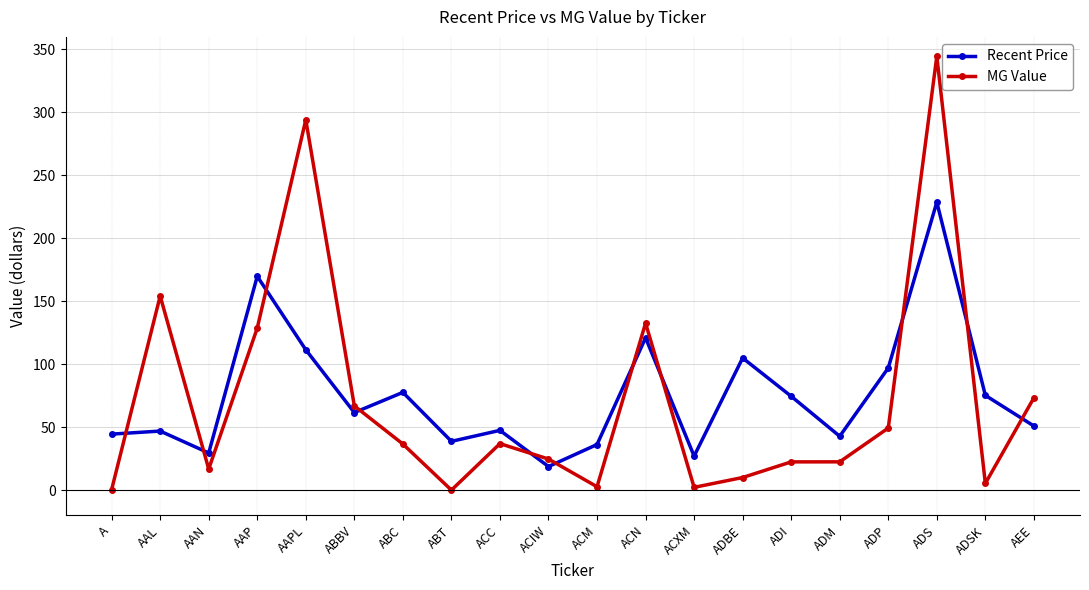

Which series has the widest spread of values?

MG Value